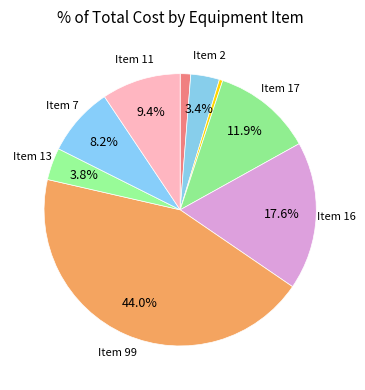

Count the number of slices in the pie.

9